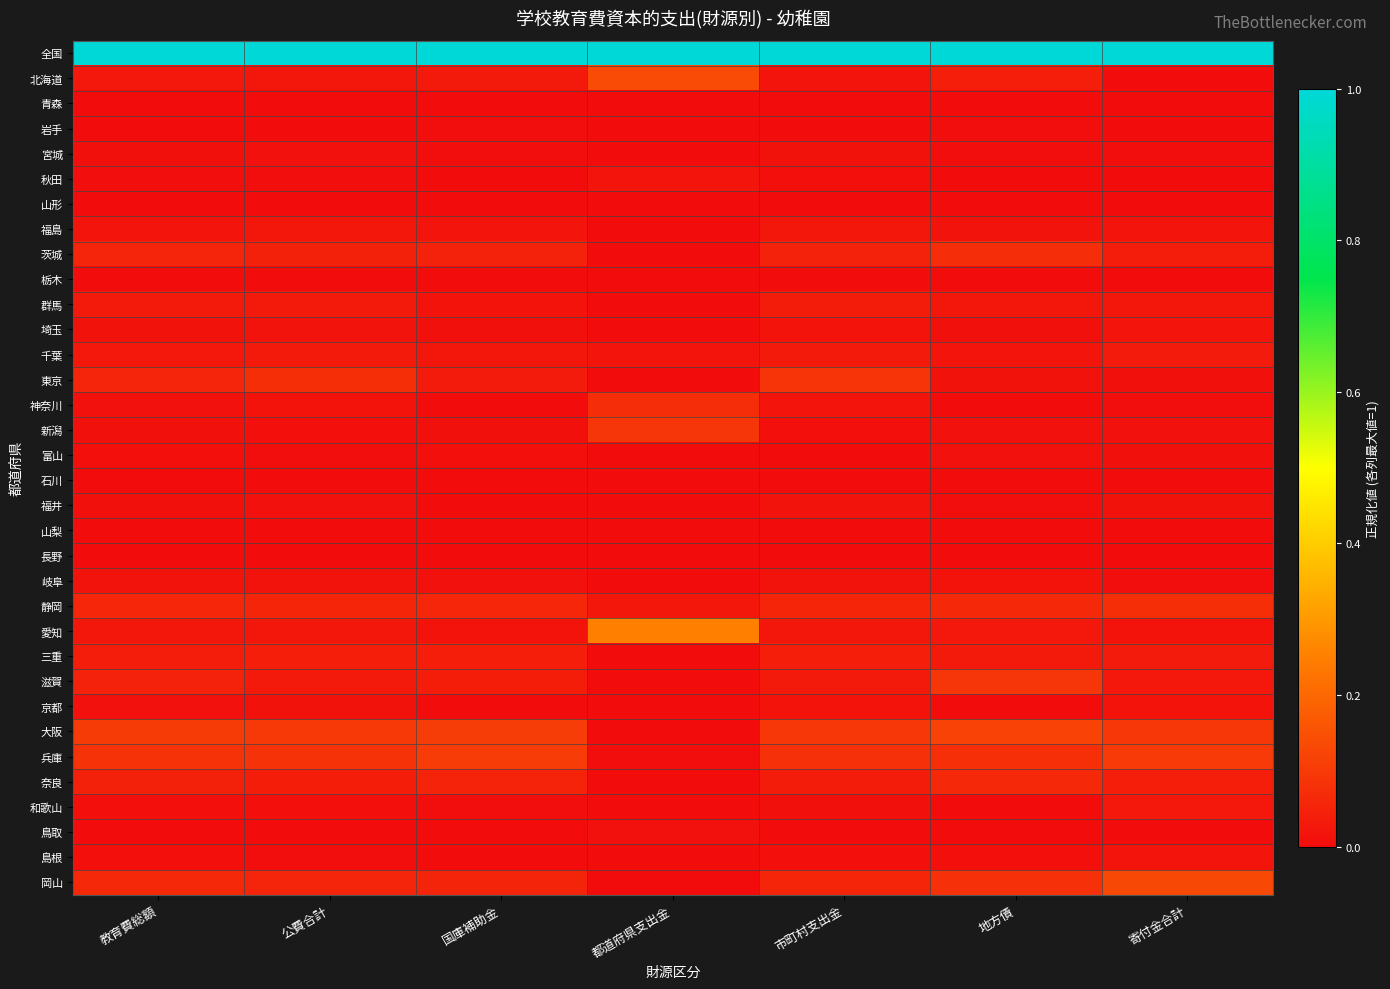

Reading right to left, list all the values displayed in this chart.

全国: 寄付金合計=1.0	地方債=1.0	市町村支出金=1.0	都道府県支出金=1.0	国庫補助金=1.0	公費合計=1.0	教育費総額=1.0
北海道: 寄付金合計=0.0	地方債=0.0	市町村支出金=0.0	都道府県支出金=0.1	国庫補助金=0.0	公費合計=0.0	教育費総額=0.0
青森: 寄付金合計=0.0	地方債=0.0	市町村支出金=0.0	都道府県支出金=0.0	国庫補助金=0.0	公費合計=0.0	教育費総額=0.0
岩手: 寄付金合計=0.0	地方債=0.0	市町村支出金=0.0	都道府県支出金=0.0	国庫補助金=0.0	公費合計=0.0	教育費総額=0.0
宮城: 寄付金合計=0.0	地方債=0.0	市町村支出金=0.0	都道府県支出金=0.0	国庫補助金=0.0	公費合計=0.0	教育費総額=0.0
秋田: 寄付金合計=0.0	地方債=0.0	市町村支出金=0.0	都道府県支出金=0.0	国庫補助金=0.0	公費合計=0.0	教育費総額=0.0
山形: 寄付金合計=0.0	地方債=0.0	市町村支出金=0.0	都道府県支出金=0.0	国庫補助金=0.0	公費合計=0.0	教育費総額=0.0
福島: 寄付金合計=0.0	地方債=0.0	市町村支出金=0.0	都道府県支出金=0.0	国庫補助金=0.0	公費合計=0.0	教育費総額=0.0
茨城: 寄付金合計=0.0	地方債=0.1	市町村支出金=0.0	都道府県支出金=0.0	国庫補助金=0.0	公費合計=0.0	教育費総額=0.1
栃木: 寄付金合計=0.0	地方債=0.0	市町村支出金=0.0	都道府県支出金=0.0	国庫補助金=0.0	公費合計=0.0	教育費総額=0.0
群馬: 寄付金合計=0.0	地方債=0.0	市町村支出金=0.0	都道府県支出金=0.0	国庫補助金=0.0	公費合計=0.0	教育費総額=0.0
埼玉: 寄付金合計=0.0	地方債=0.0	市町村支出金=0.0	都道府県支出金=0.0	国庫補助金=0.0	公費合計=0.0	教育費総額=0.0
千葉: 寄付金合計=0.0	地方債=0.0	市町村支出金=0.0	都道府県支出金=0.0	国庫補助金=0.0	公費合計=0.0	教育費総額=0.0
東京: 寄付金合計=0.0	地方債=0.0	市町村支出金=0.1	都道府県支出金=0.0	国庫補助金=0.0	公費合計=0.1	教育費総額=0.1
神奈川: 寄付金合計=0.0	地方債=0.0	市町村支出金=0.0	都道府県支出金=0.1	国庫補助金=0.0	公費合計=0.0	教育費総額=0.0
新潟: 寄付金合計=0.0	地方債=0.0	市町村支出金=0.0	都道府県支出金=0.1	国庫補助金=0.0	公費合計=0.0	教育費総額=0.0
富山: 寄付金合計=0.0	地方債=0.0	市町村支出金=0.0	都道府県支出金=0.0	国庫補助金=0.0	公費合計=0.0	教育費総額=0.0
石川: 寄付金合計=0.0	地方債=0.0	市町村支出金=0.0	都道府県支出金=0.0	国庫補助金=0.0	公費合計=0.0	教育費総額=0.0
福井: 寄付金合計=0.0	地方債=0.0	市町村支出金=0.0	都道府県支出金=0.0	国庫補助金=0.0	公費合計=0.0	教育費総額=0.0
山梨: 寄付金合計=0.0	地方債=0.0	市町村支出金=0.0	都道府県支出金=0.0	国庫補助金=0.0	公費合計=0.0	教育費総額=0.0
長野: 寄付金合計=0.0	地方債=0.0	市町村支出金=0.0	都道府県支出金=0.0	国庫補助金=0.0	公費合計=0.0	教育費総額=0.0
岐阜: 寄付金合計=0.0	地方債=0.0	市町村支出金=0.0	都道府県支出金=0.0	国庫補助金=0.0	公費合計=0.0	教育費総額=0.0
静岡: 寄付金合計=0.1	地方債=0.1	市町村支出金=0.1	都道府県支出金=0.0	国庫補助金=0.1	公費合計=0.1	教育費総額=0.1
愛知: 寄付金合計=0.0	地方債=0.0	市町村支出金=0.0	都道府県支出金=0.3	国庫補助金=0.0	公費合計=0.0	教育費総額=0.0
三重: 寄付金合計=0.0	地方債=0.0	市町村支出金=0.0	都道府県支出金=0.0	国庫補助金=0.0	公費合計=0.0	教育費総額=0.0
滋賀: 寄付金合計=0.0	地方債=0.1	市町村支出金=0.0	都道府県支出金=0.0	国庫補助金=0.0	公費合計=0.0	教育費総額=0.0
京都: 寄付金合計=0.0	地方債=0.0	市町村支出金=0.0	都道府県支出金=0.0	国庫補助金=0.0	公費合計=0.0	教育費総額=0.0
大阪: 寄付金合計=0.1	地方債=0.1	市町村支出金=0.1	都道府県支出金=0.0	国庫補助金=0.1	公費合計=0.1	教育費総額=0.1
兵庫: 寄付金合計=0.1	地方債=0.1	市町村支出金=0.1	都道府県支出金=0.0	国庫補助金=0.1	公費合計=0.1	教育費総額=0.1
奈良: 寄付金合計=0.0	地方債=0.1	市町村支出金=0.0	都道府県支出金=0.0	国庫補助金=0.0	公費合計=0.0	教育費総額=0.0
和歌山: 寄付金合計=0.0	地方債=0.0	市町村支出金=0.0	都道府県支出金=0.0	国庫補助金=0.0	公費合計=0.0	教育費総額=0.0
鳥取: 寄付金合計=0.0	地方債=0.0	市町村支出金=0.0	都道府県支出金=0.0	国庫補助金=0.0	公費合計=0.0	教育費総額=0.0
島根: 寄付金合計=0.0	地方債=0.0	市町村支出金=0.0	都道府県支出金=0.0	国庫補助金=0.0	公費合計=0.0	教育費総額=0.0
岡山: 寄付金合計=0.1	地方債=0.1	市町村支出金=0.1	都道府県支出金=0.0	国庫補助金=0.1	公費合計=0.1	教育費総額=0.1